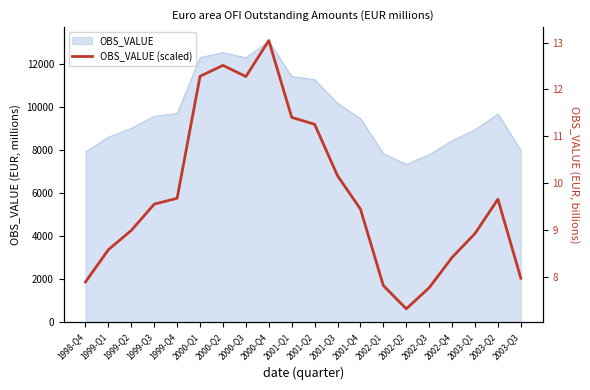

At which label is the value closest to 10?

2001-Q3